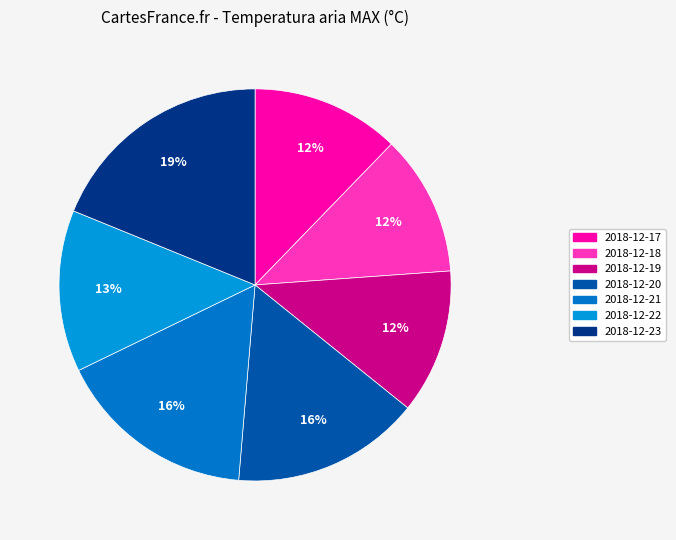

Does any single category account for the majority?

No